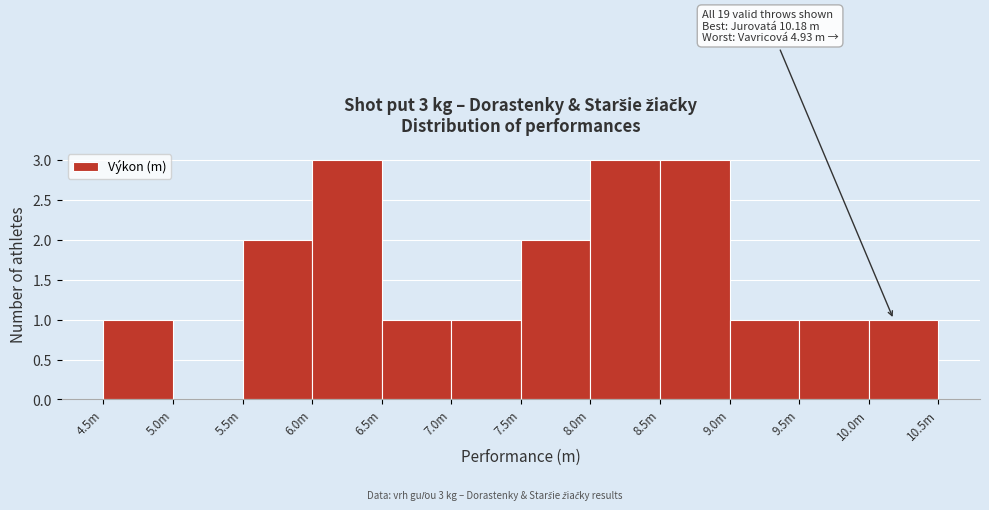

Reading right to left, transcribe all the data shown in this chart.

10.0m=1	9.5m=1	9.0m=1	8.5m=3	8.0m=3	7.5m=2	7.0m=1	6.5m=1	6.0m=3	5.5m=2	5.0m=0	4.5m=1